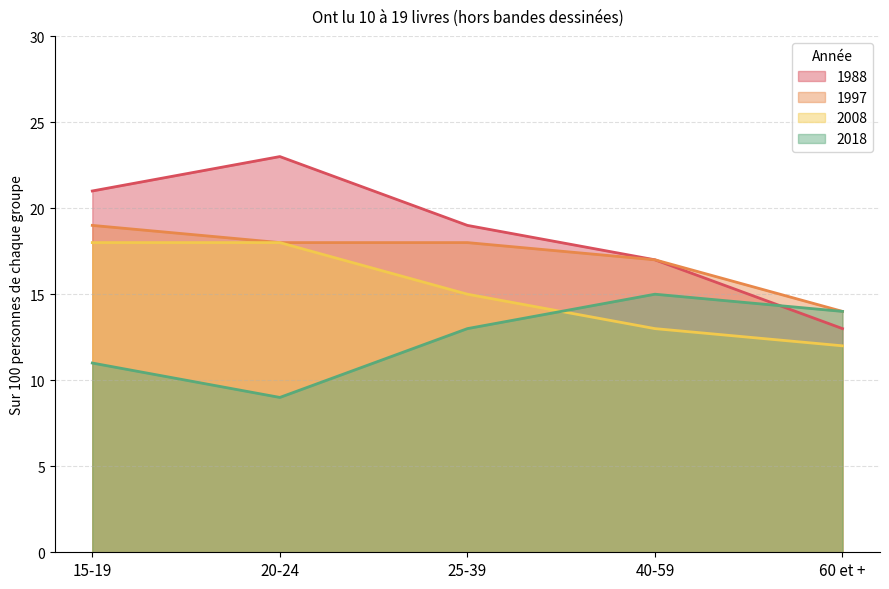

What is the minimum value for 2018?

9